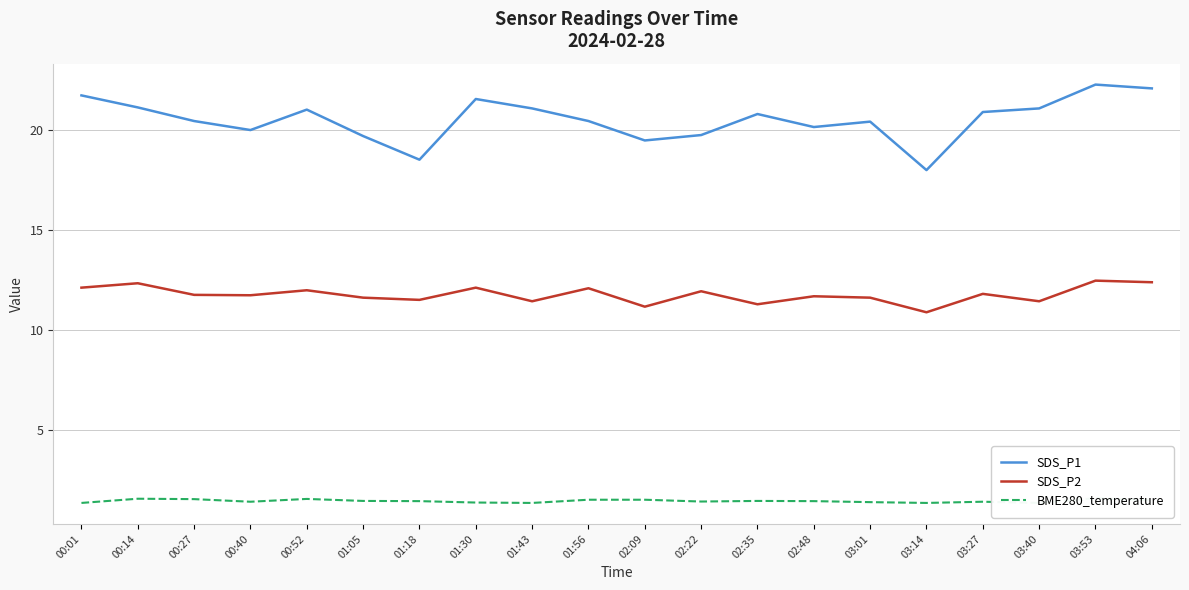

True or false: SDS_P2 and BME280_temperature cross at least once.

False